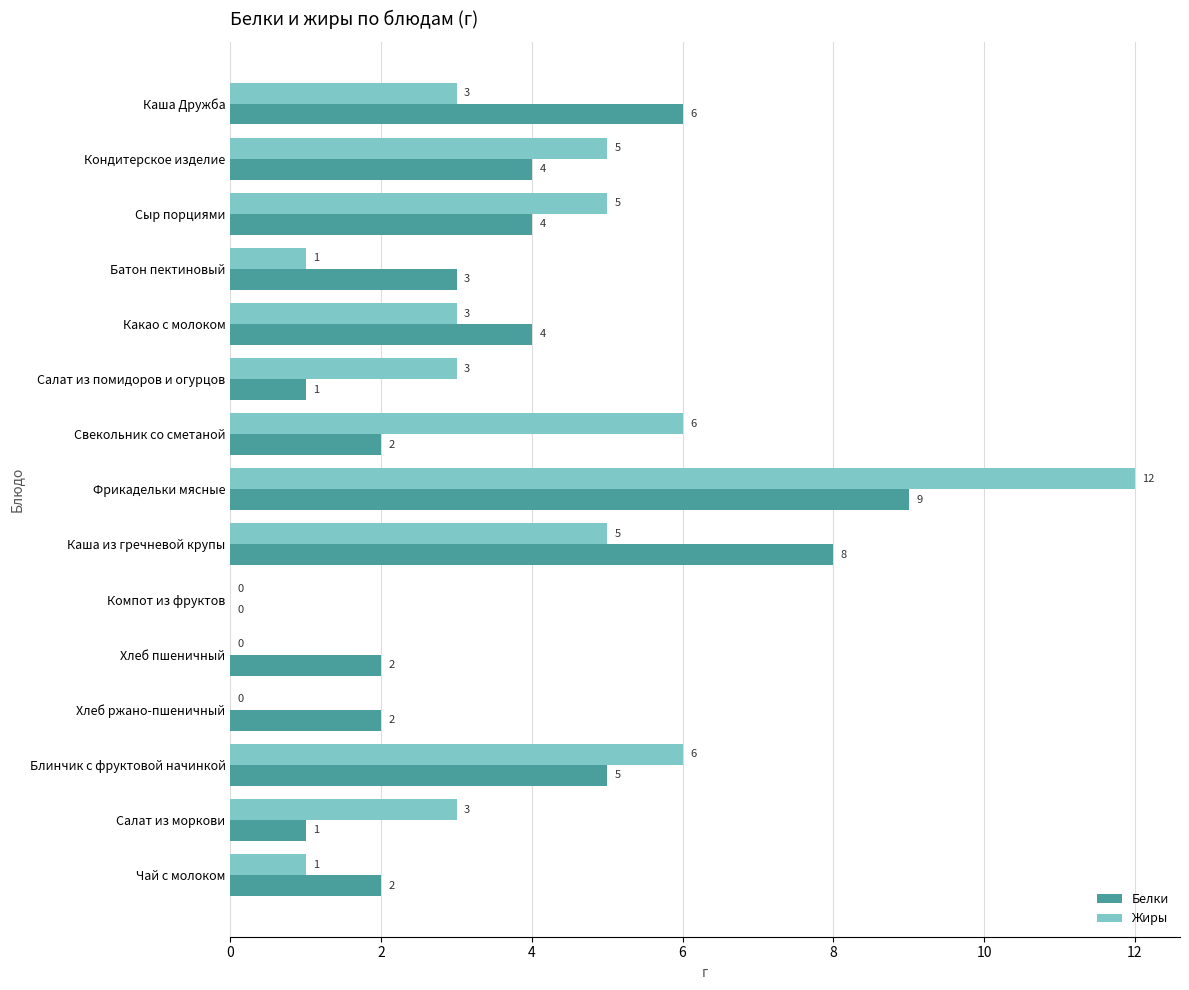

The Белки series shows 7 at Сыр порциями. True or false?

False